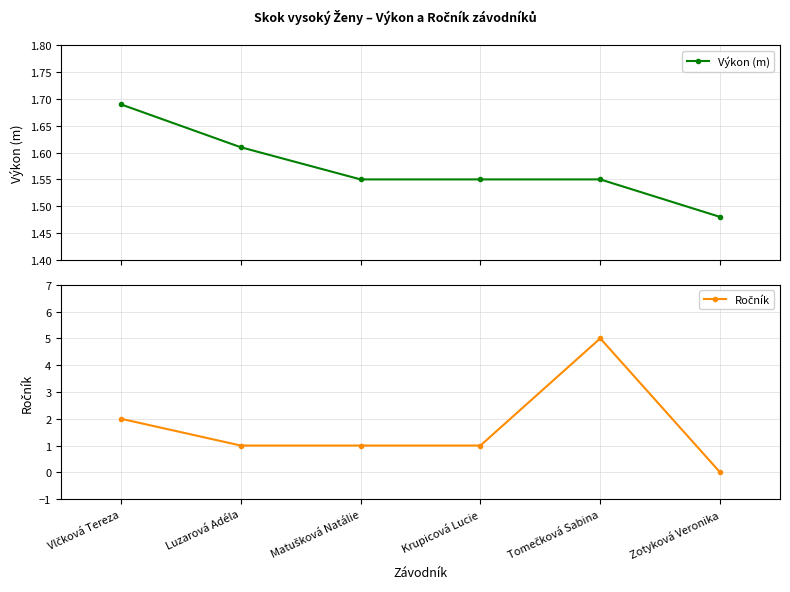

The Ročník series shows 1.6 at Krupicová Lucie. True or false?

False